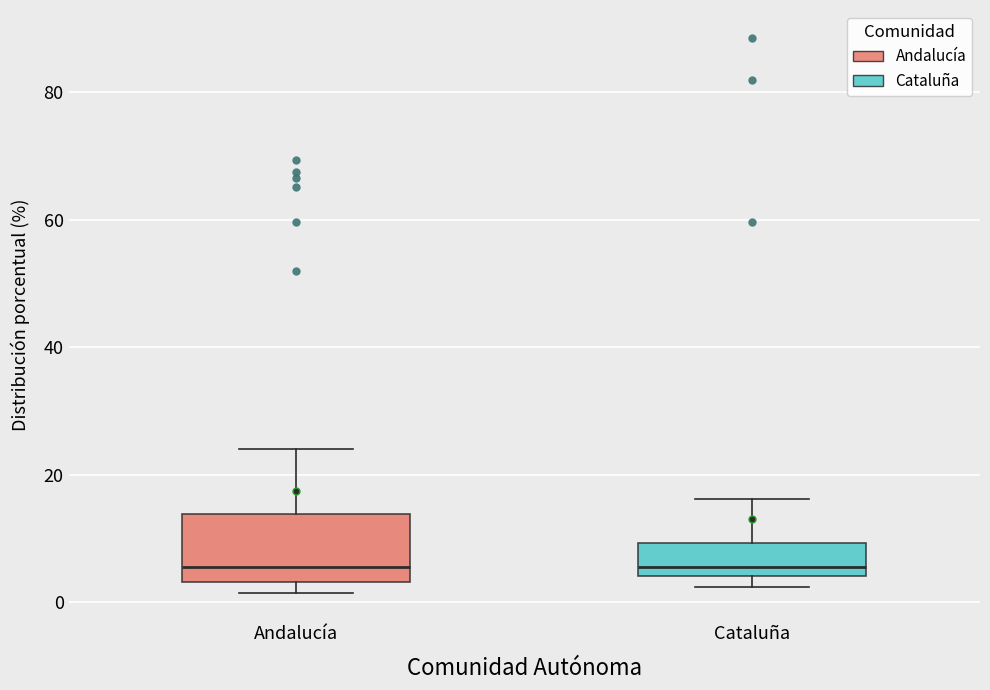

Comparing the boxes themselves (not the whiskers), which one is the tallest?

Andalucía